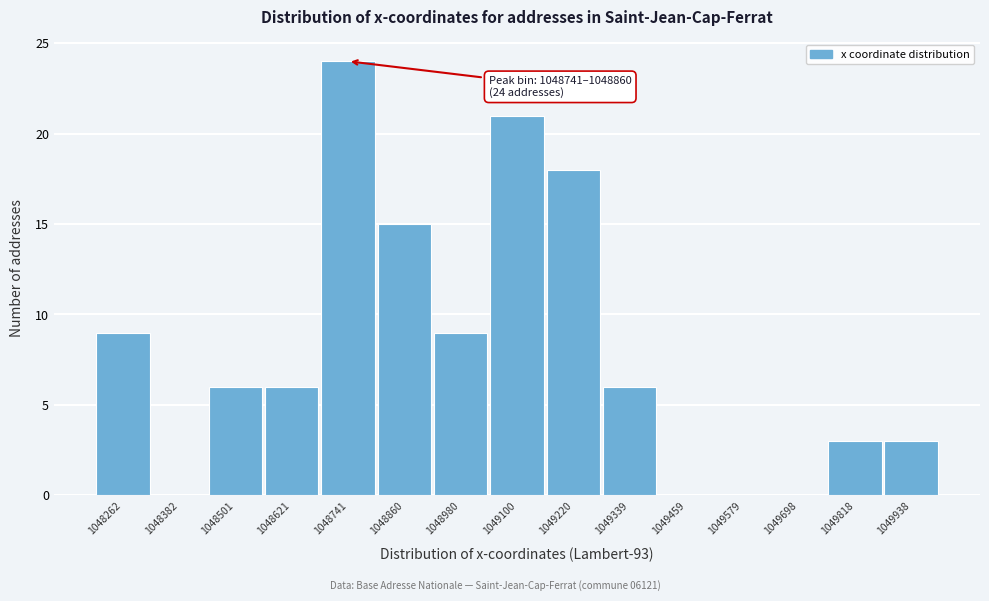

Reading left to right, list all the values displayed in this chart.

1048262=9	1048382=0	1048501=6	1048621=6	1048741=24	1048860=15	1048980=9	1049100=21	1049220=18	1049339=6	1049459=0	1049579=0	1049698=0	1049818=3	1049938=3